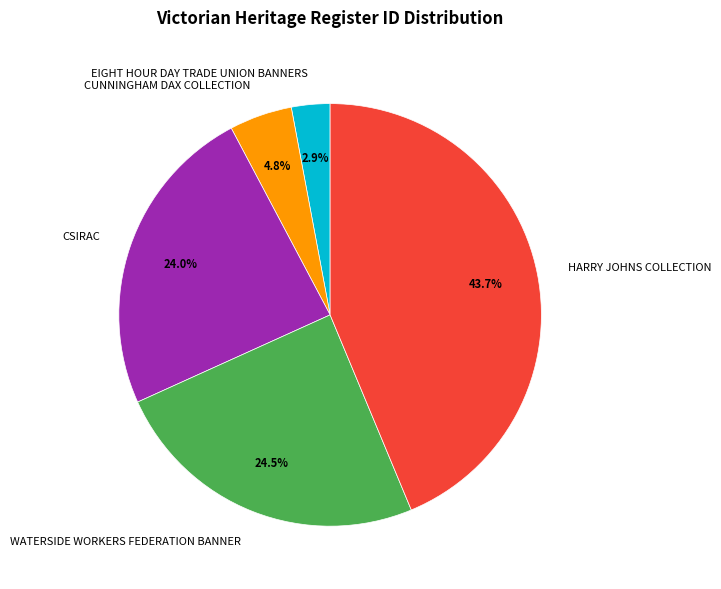

Is it true that WATERSIDE WORKERS FEDERATION BANNER is 16% of the pie?

False